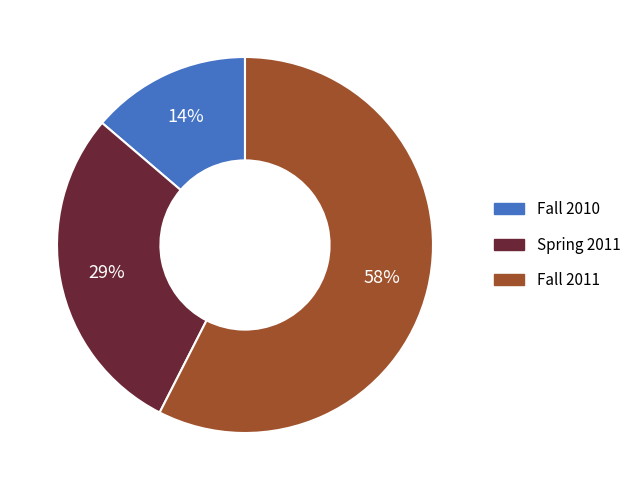

Does Spring 2011 account for over 50% of the chart?

No